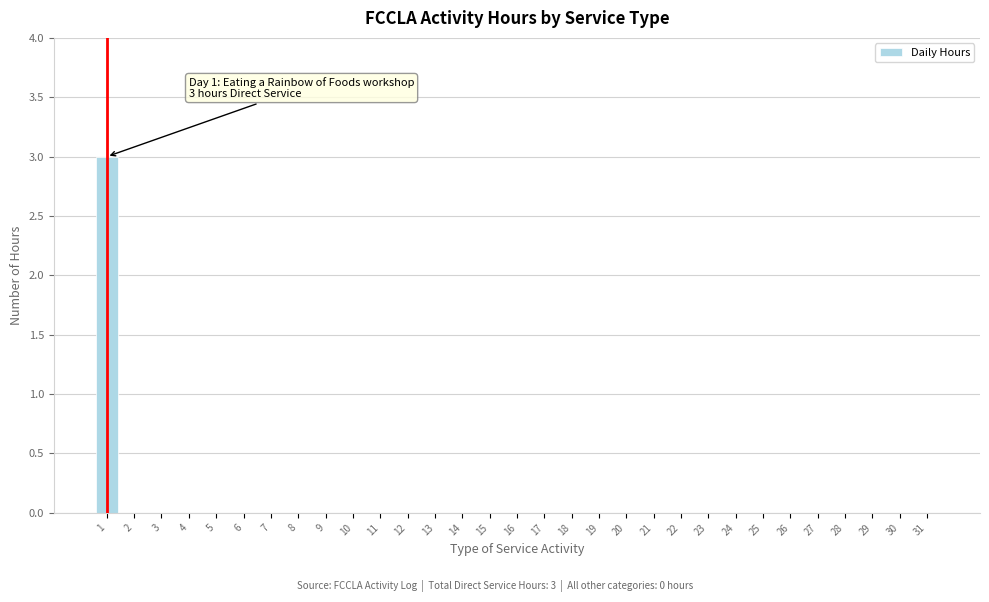

What is the maximum value shown in the chart?

3